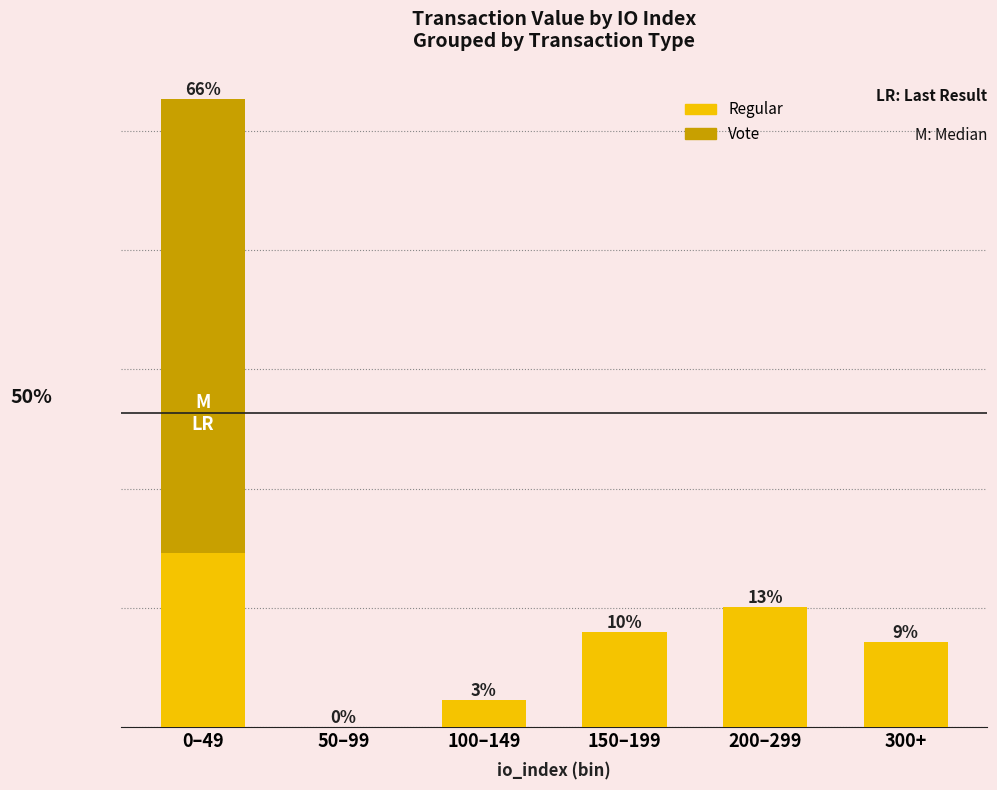

The Regular series shows 0.0 at 150–199. True or false?

True